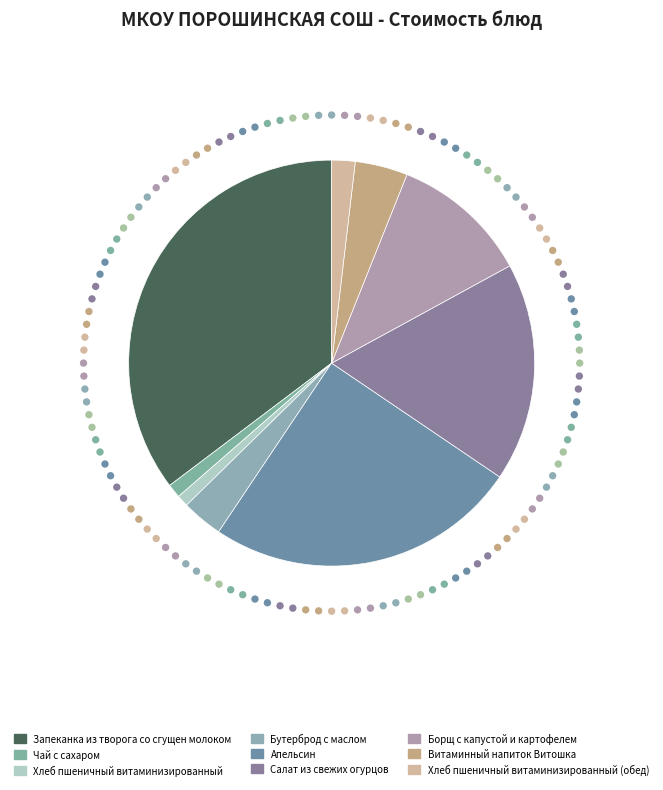

To the nearest percent, what portion does Хлеб пшеничный
витаминизированный represent?

1%